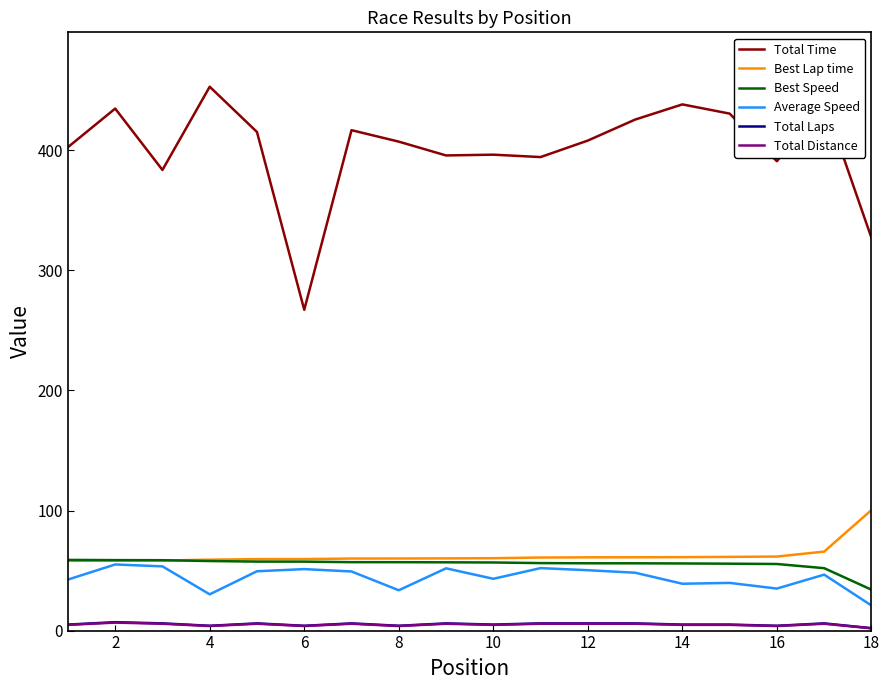

True or false: Best Speed and Total Time cross at least once.

False